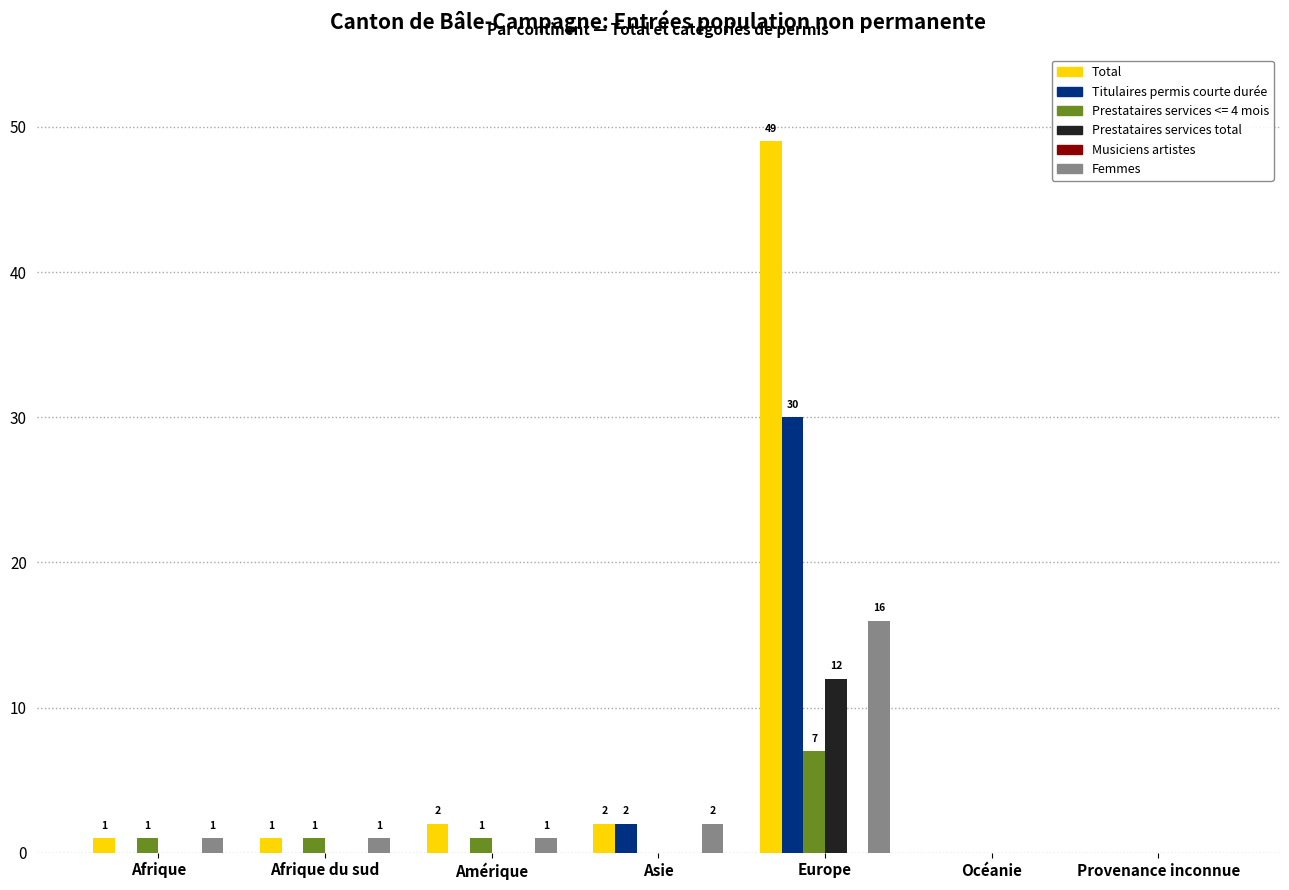

True or false: Titulaires permis courte durée has a value of -17 at Amérique.

False